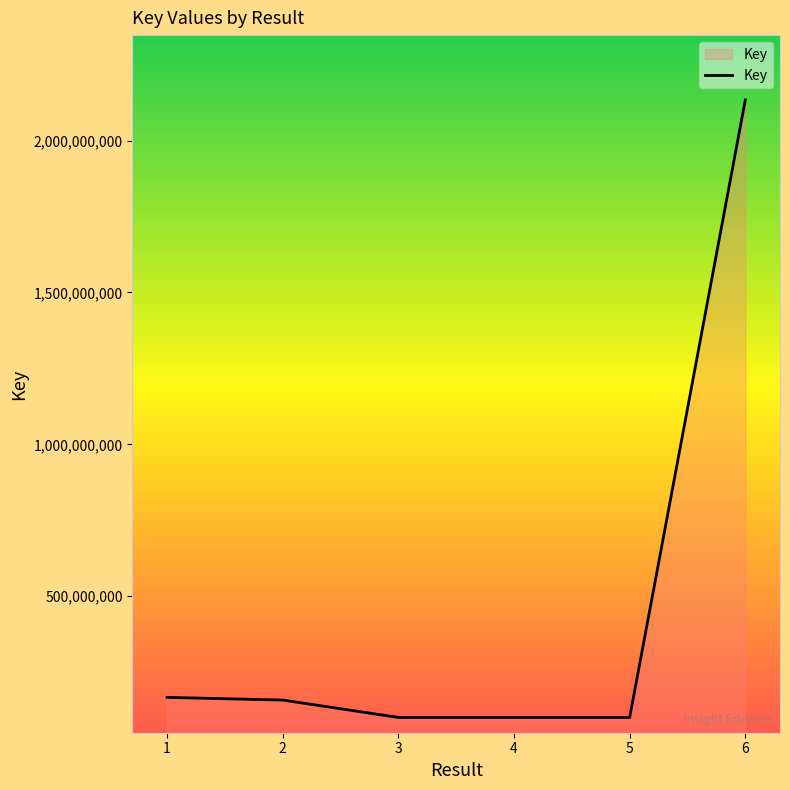

What is the change in value from 5 to 6?

+2033327569